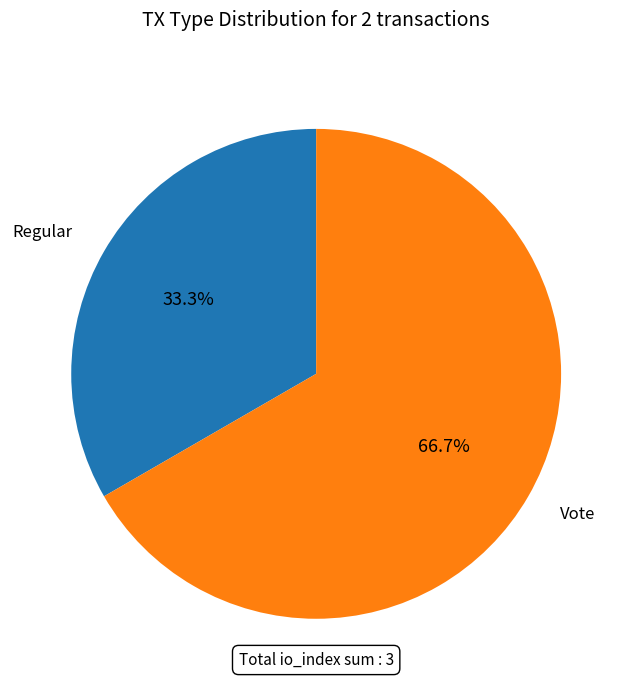

To the nearest percent, what is the difference between the Vote and Regular slice percentages?

33%